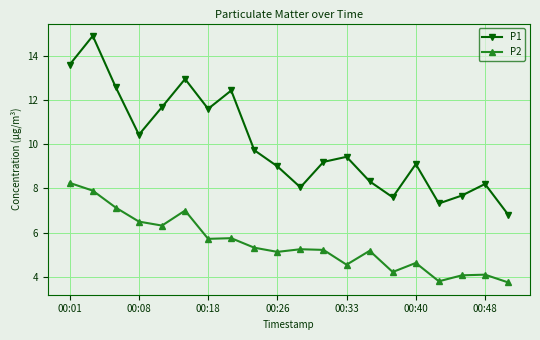

Which series has the largest total across all categories?

P1